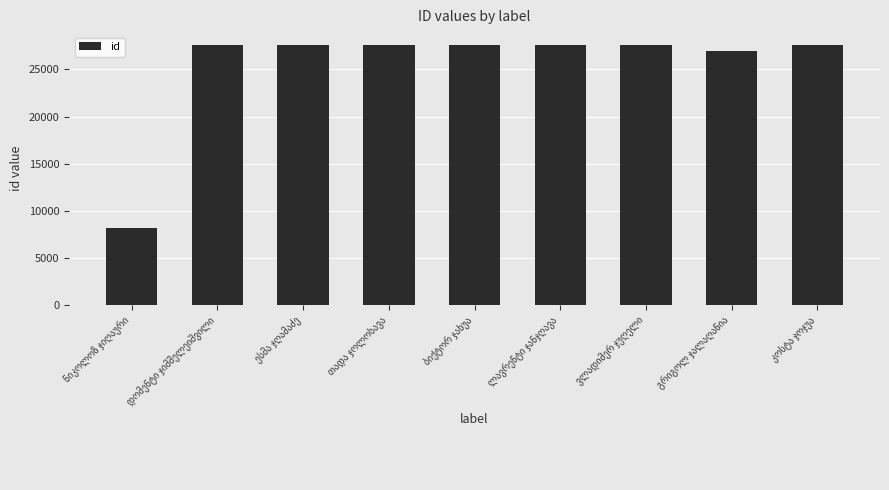

What is the maximum value shown in the chart?

27583